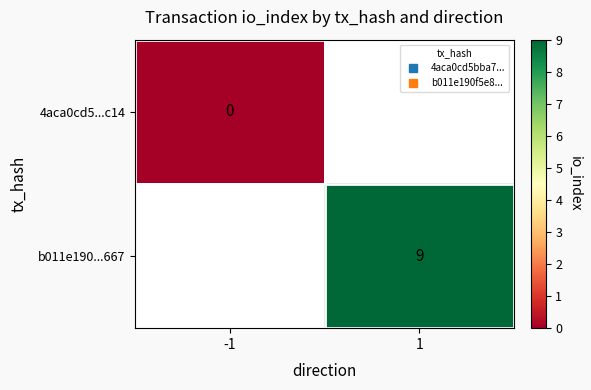

List the labels in order of 4aca0cd5...c14 value, largest first.

-1, 1